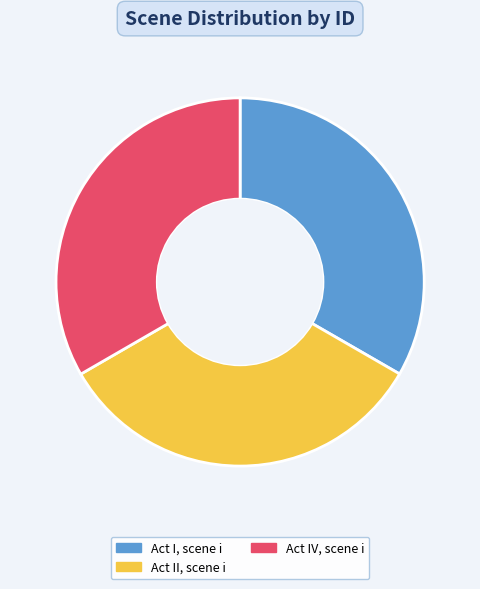

Is the sum of Act II, scene i and Act IV, scene i greater than half?

Yes